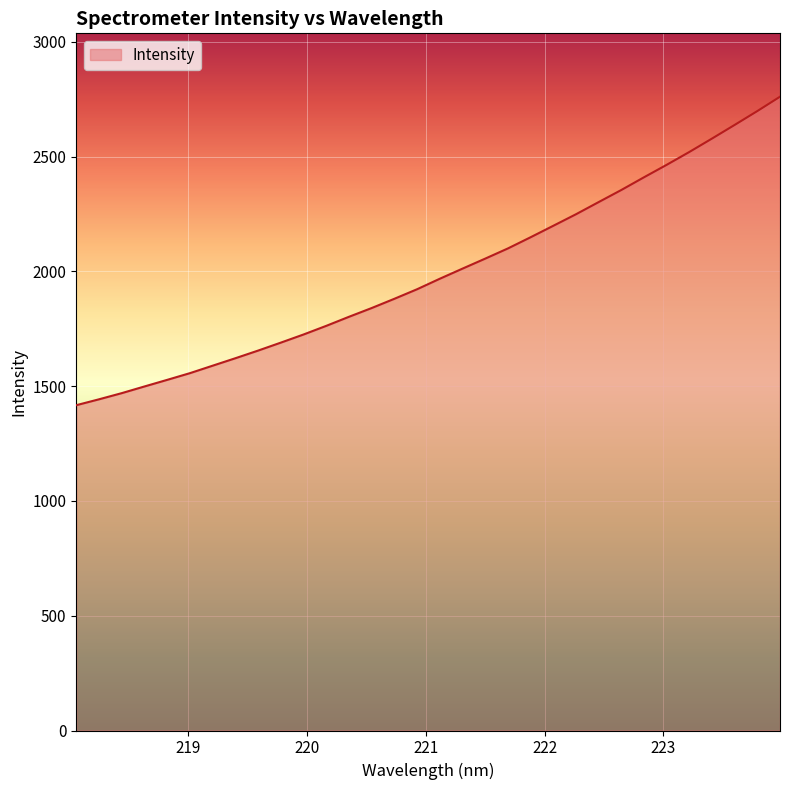

What is the difference between the maximum and minimum values?

1343.7